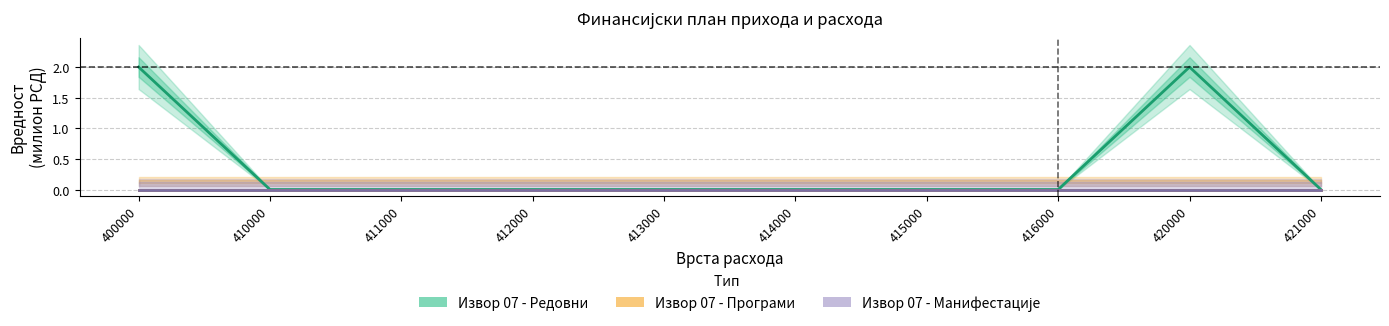

At 416000, list the series in order from largest to smallest.

Извор 07 - Редовни, Извор 07 - Програми, Извор 07 - Манифестације